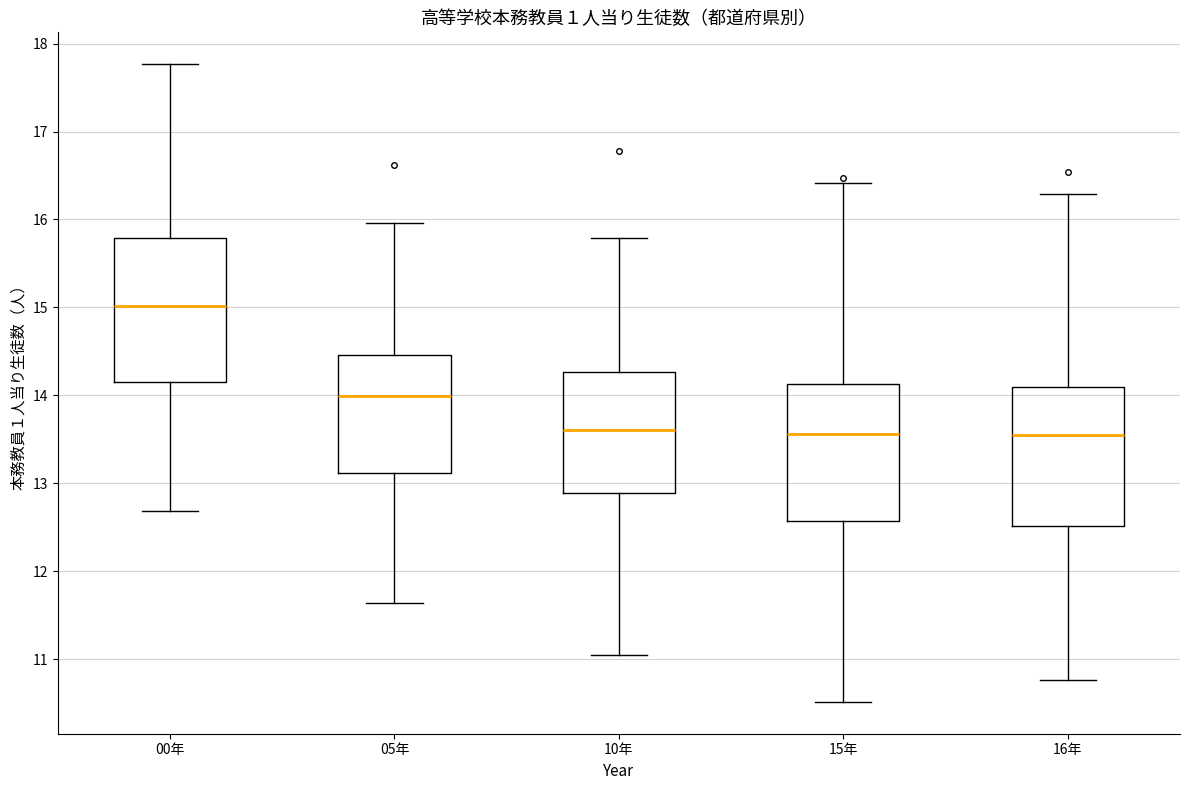

Which box has the highest median line?

00年